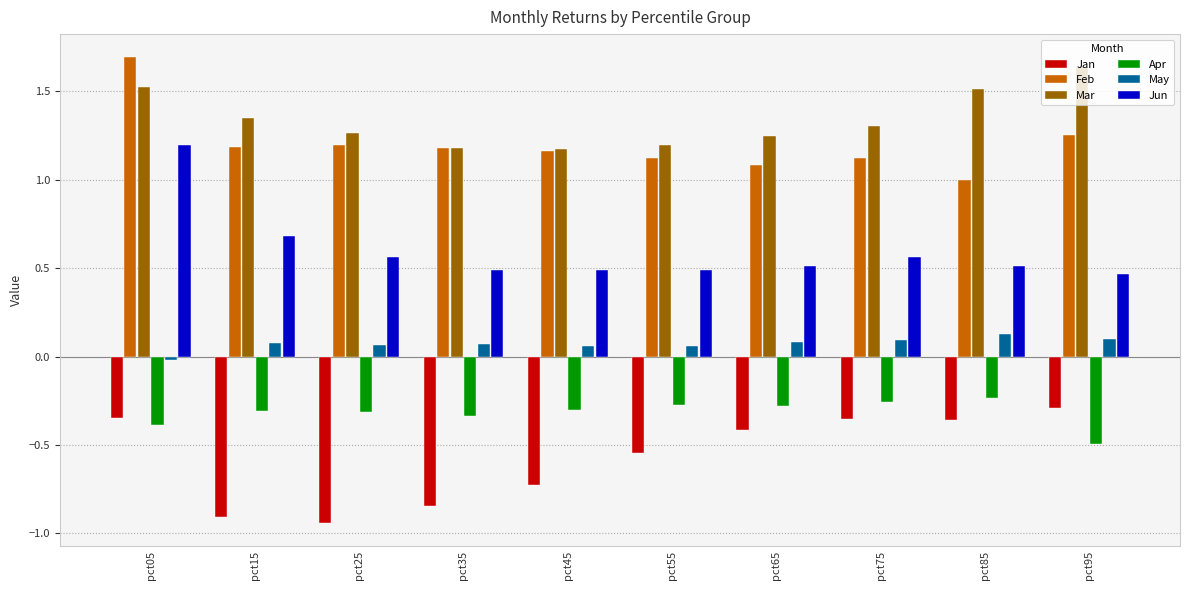

What are all the series names shown in the legend?

Jan, Feb, Mar, Apr, May, Jun